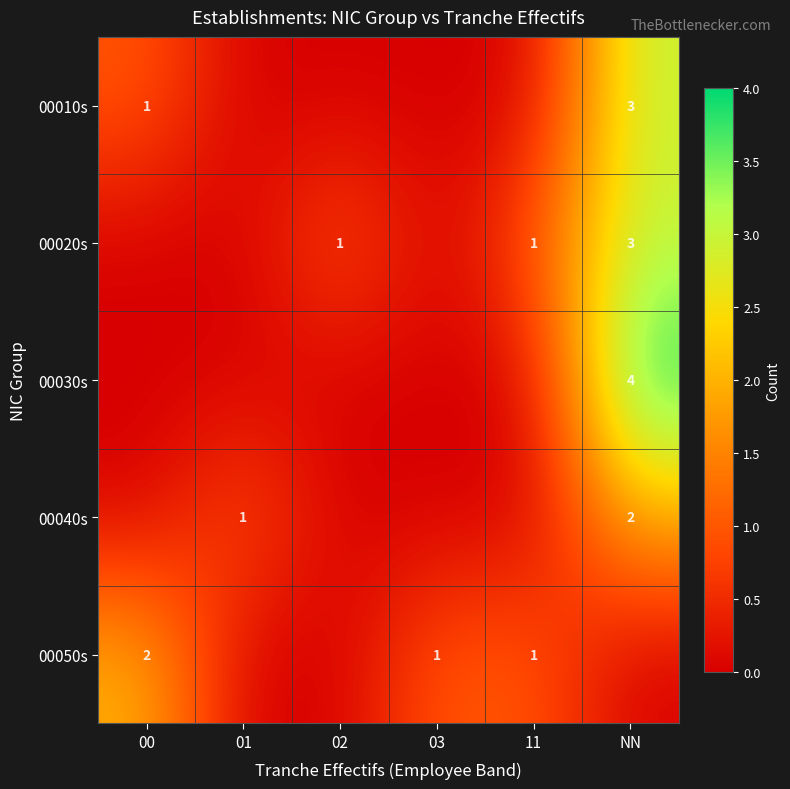

The 00010s series shows 1 at 00. True or false?

True